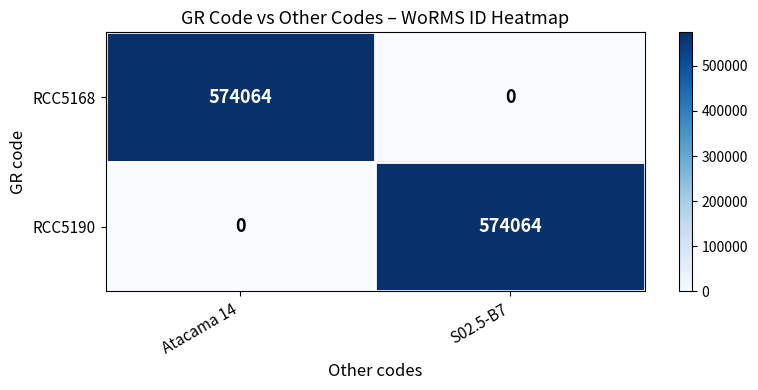

What is the greatest value displayed?

574064